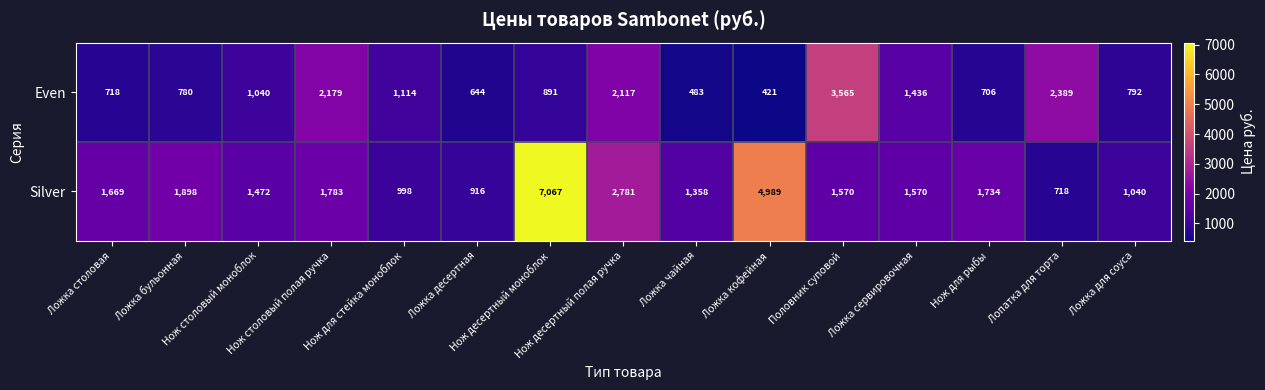

List the series in order of their peak value, highest first.

Silver, Even